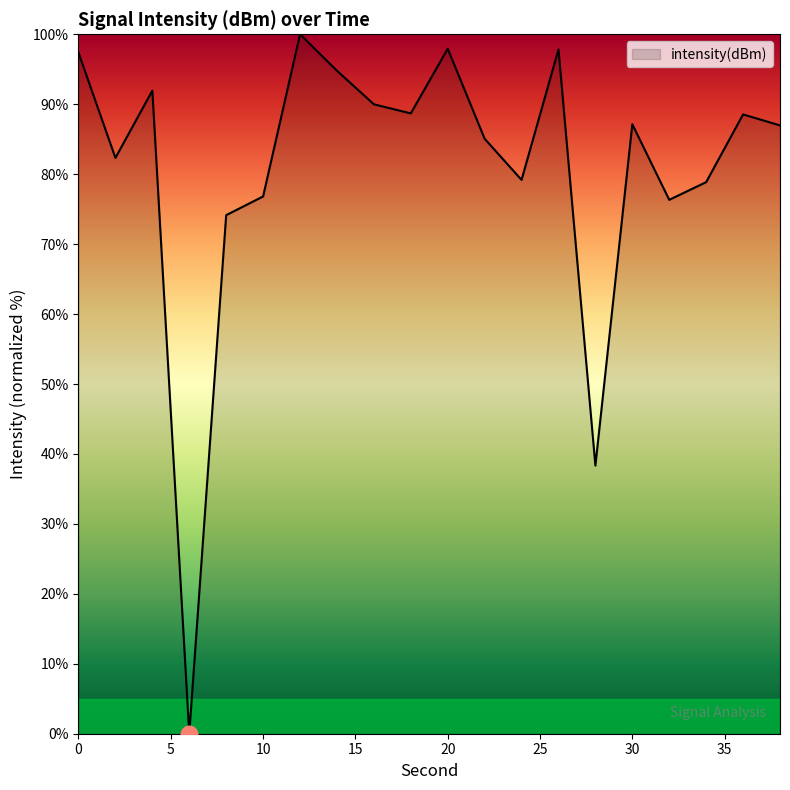

What is the difference between the maximum and minimum values?

100.0